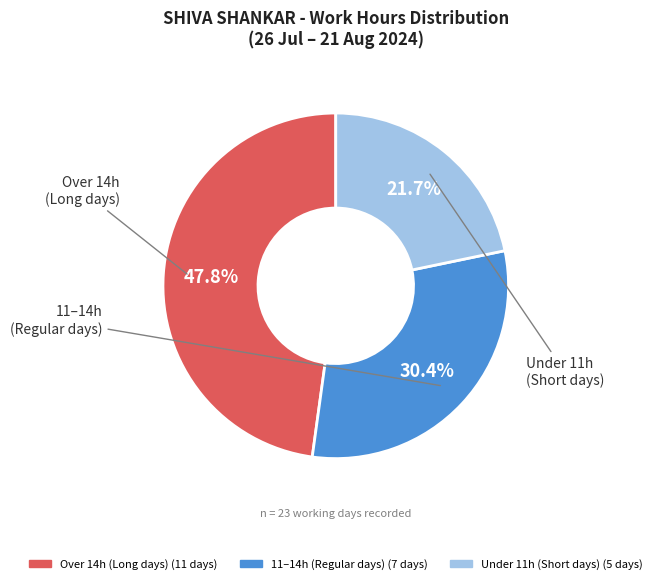

Is there a majority slice in this chart?

No